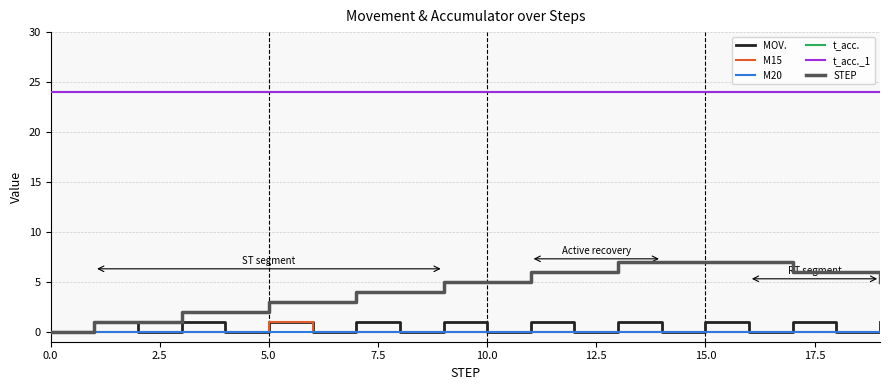

Does the chart have visible grid lines?

Yes